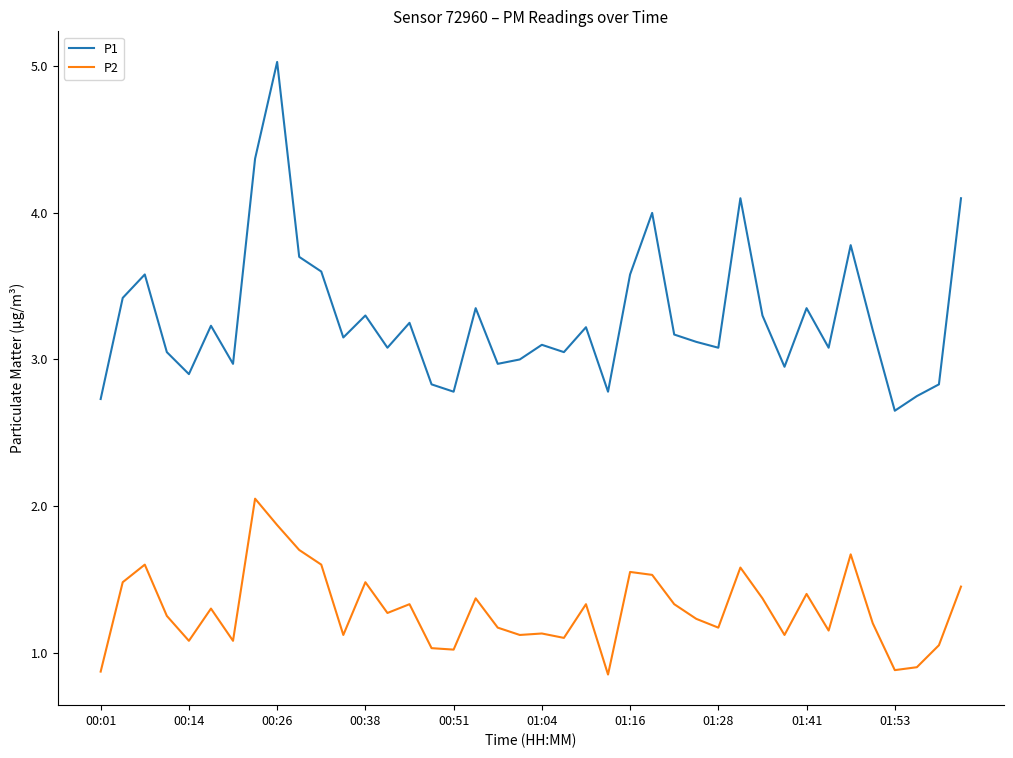

What is the difference between the maximum and minimum values in the P1 series?

2.4